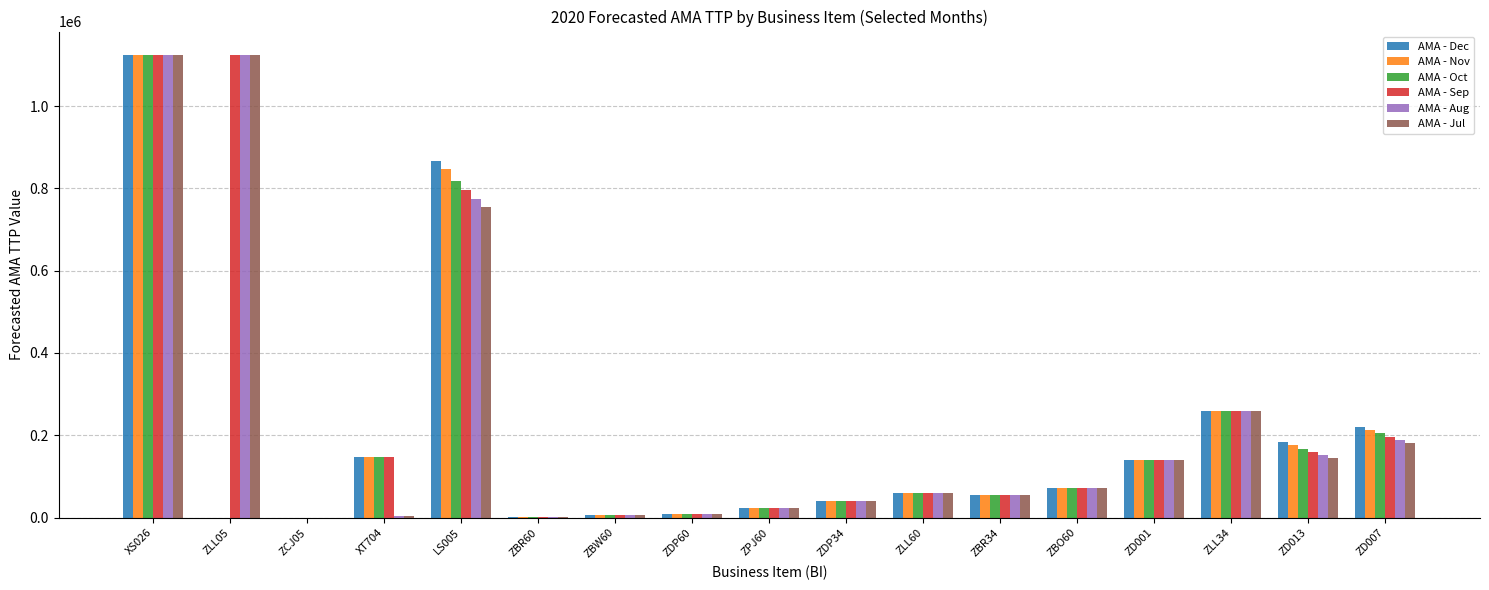

What is the greatest value displayed?

1124661